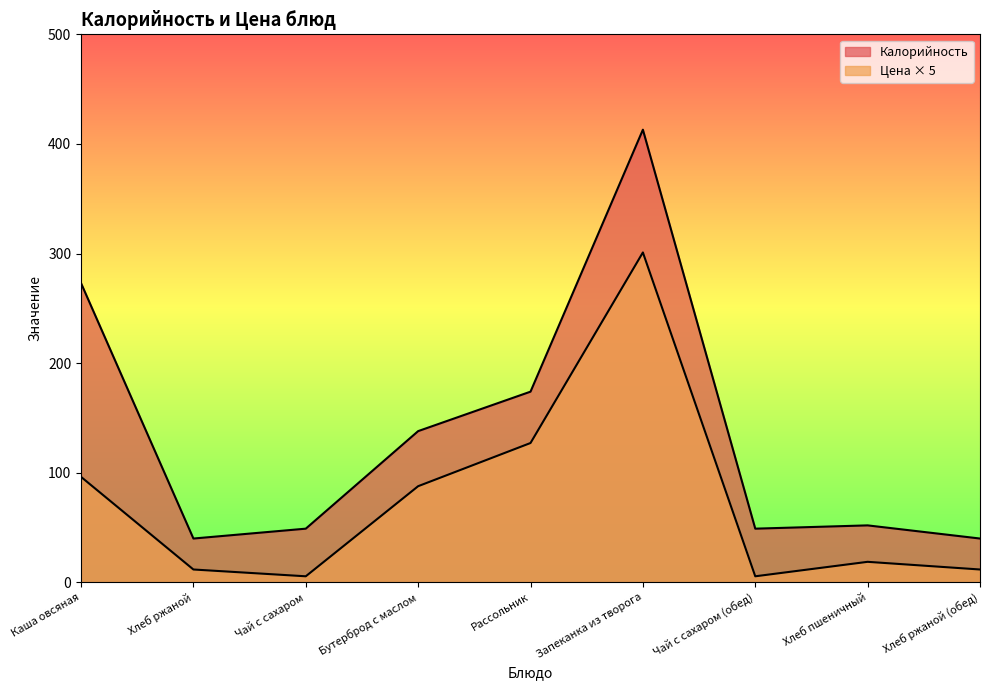

Where is Калорийность nearest to the value 226?

Каша овсяная